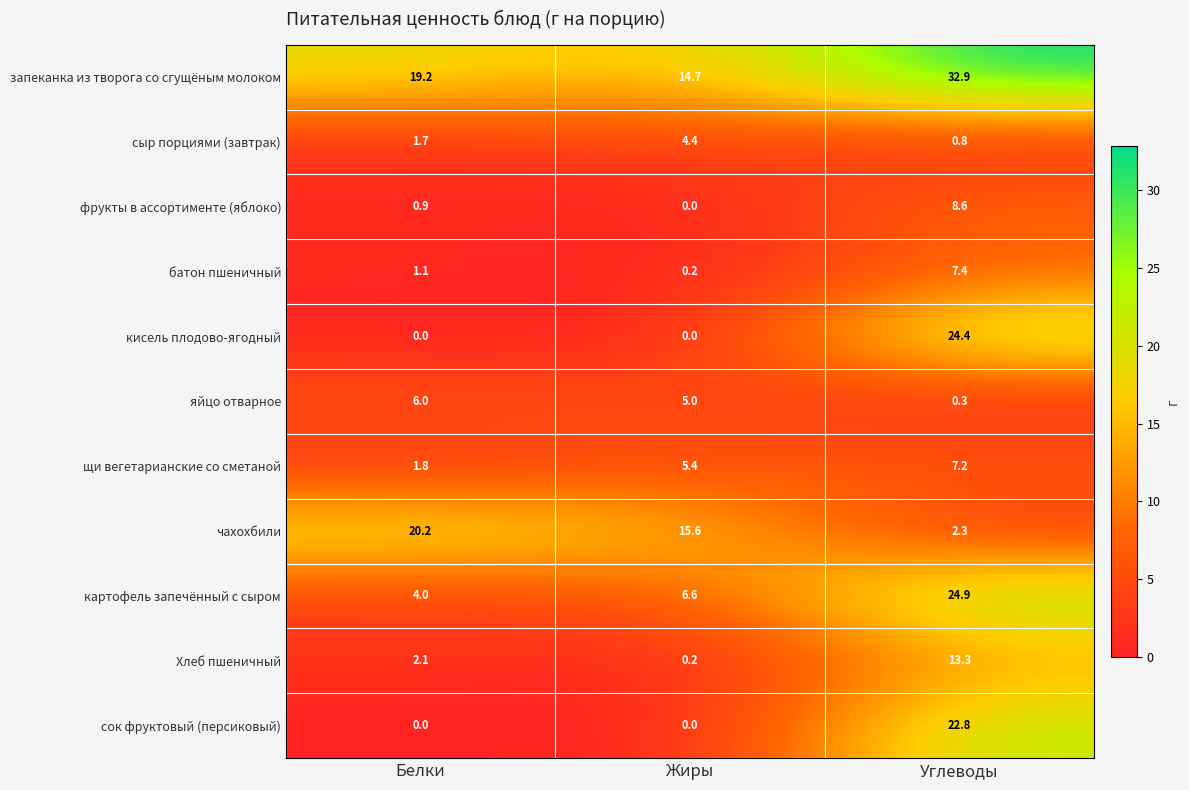

What is the approximate value of яйцо отварное at Белки?

6.0